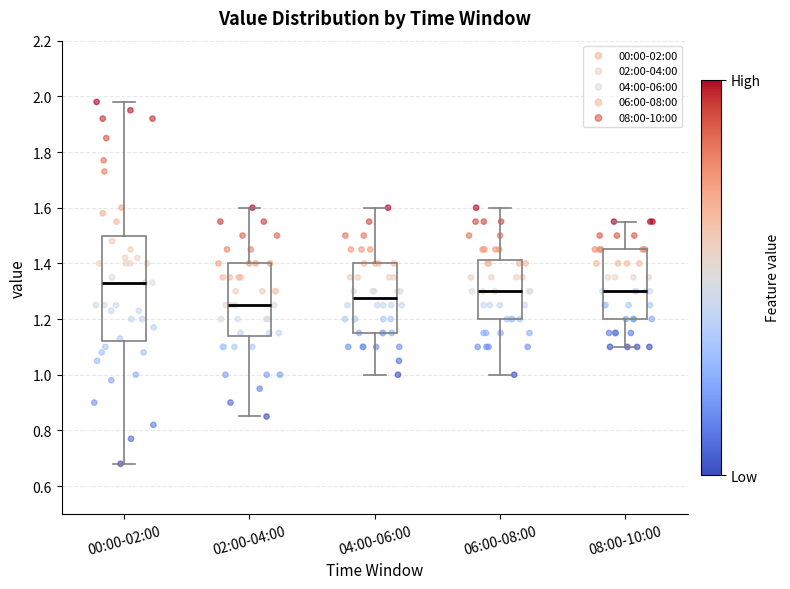

Where does the lower whisker of the box for 08:00-10:00 end on the y-axis? The values are not printed on the chart, so give them approximately, as read against the axis.

1.10